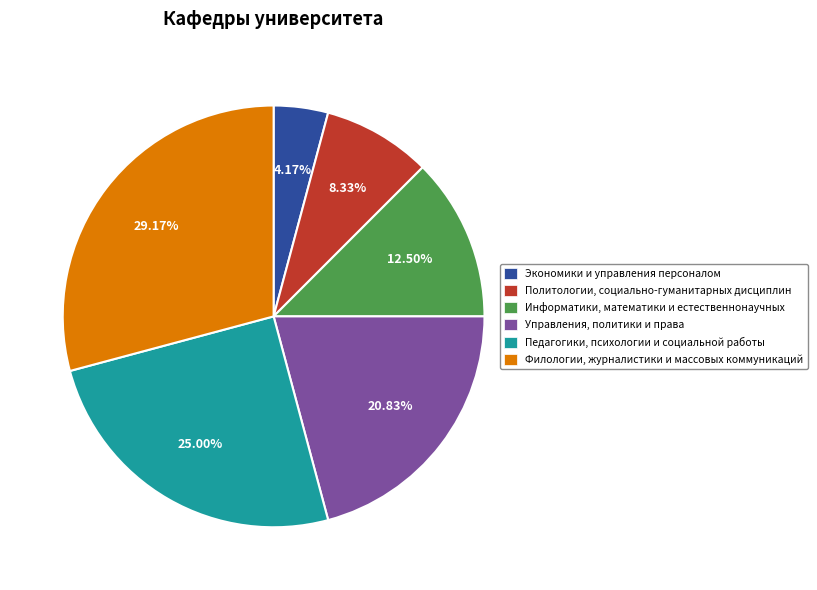

How many slices are in this pie chart?

6